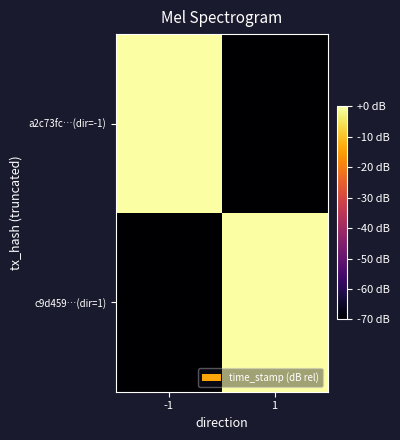

List the series in order of their overall mean, highest first.

a2c73fc…(dir=-1), c9d459…(dir=1)